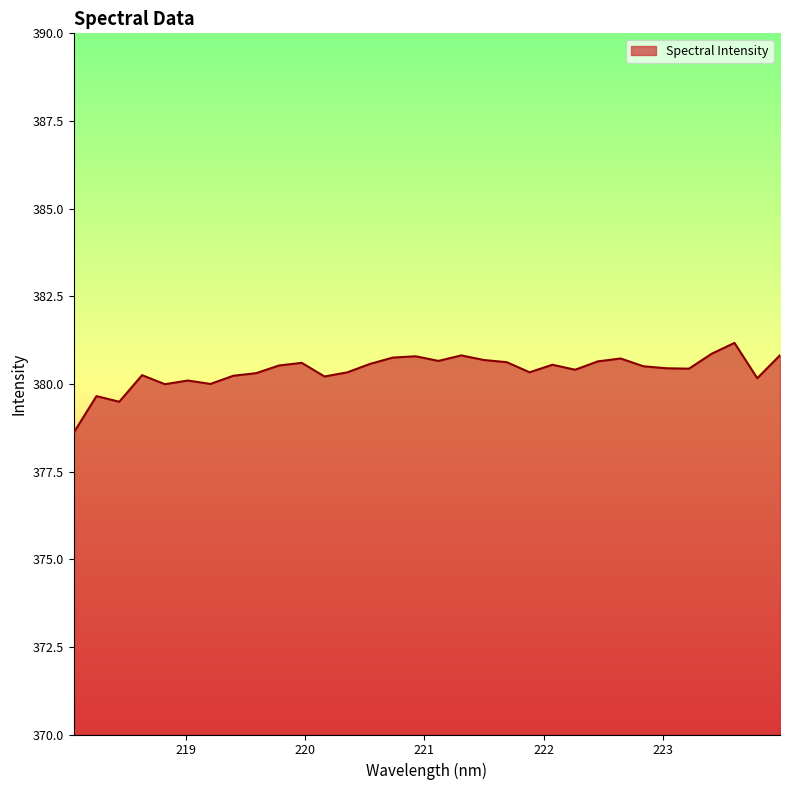

What is the difference between the maximum and minimum values?

2.6